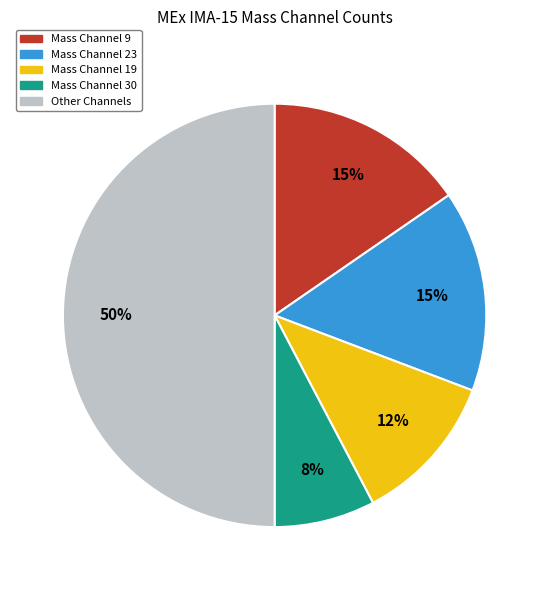

Do Mass Channel 19 and Mass Channel 23 together represent more than half of the pie?

No